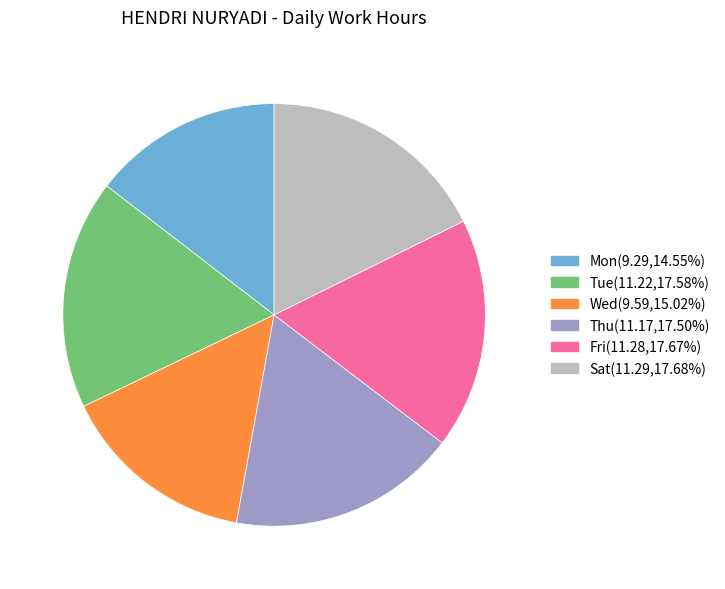

How many slices are in this pie chart?

6